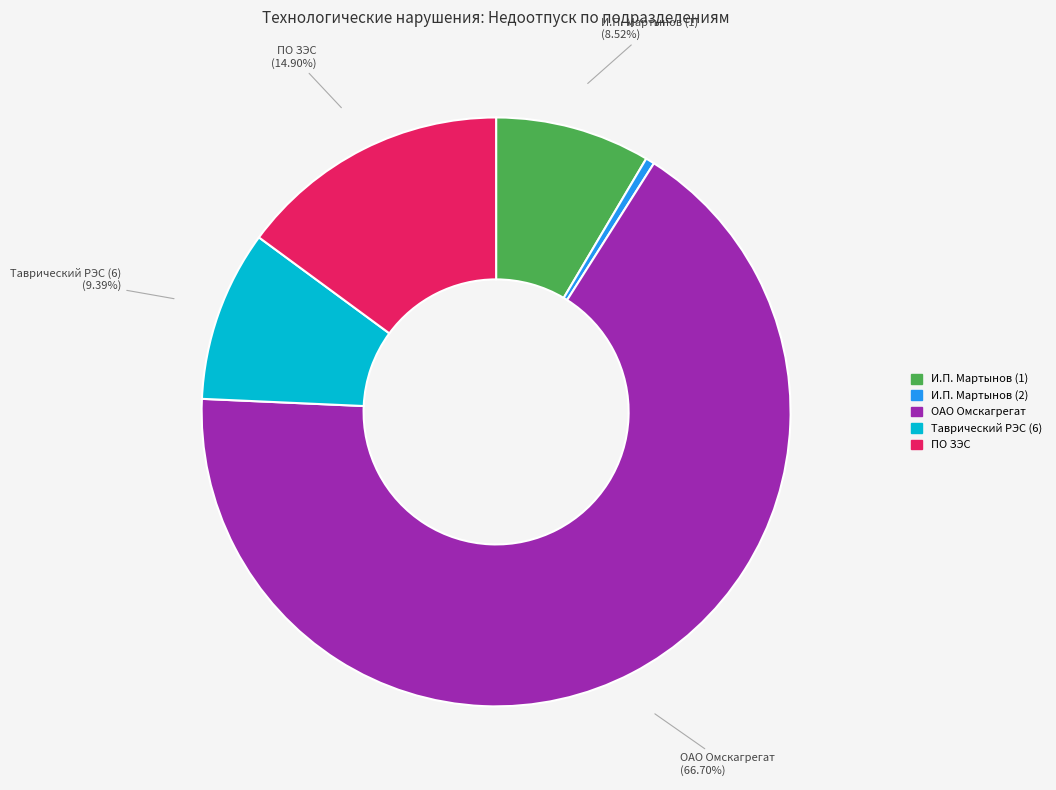

Which category has the smallest portion of the pie?

И.П. Мартынов (2)